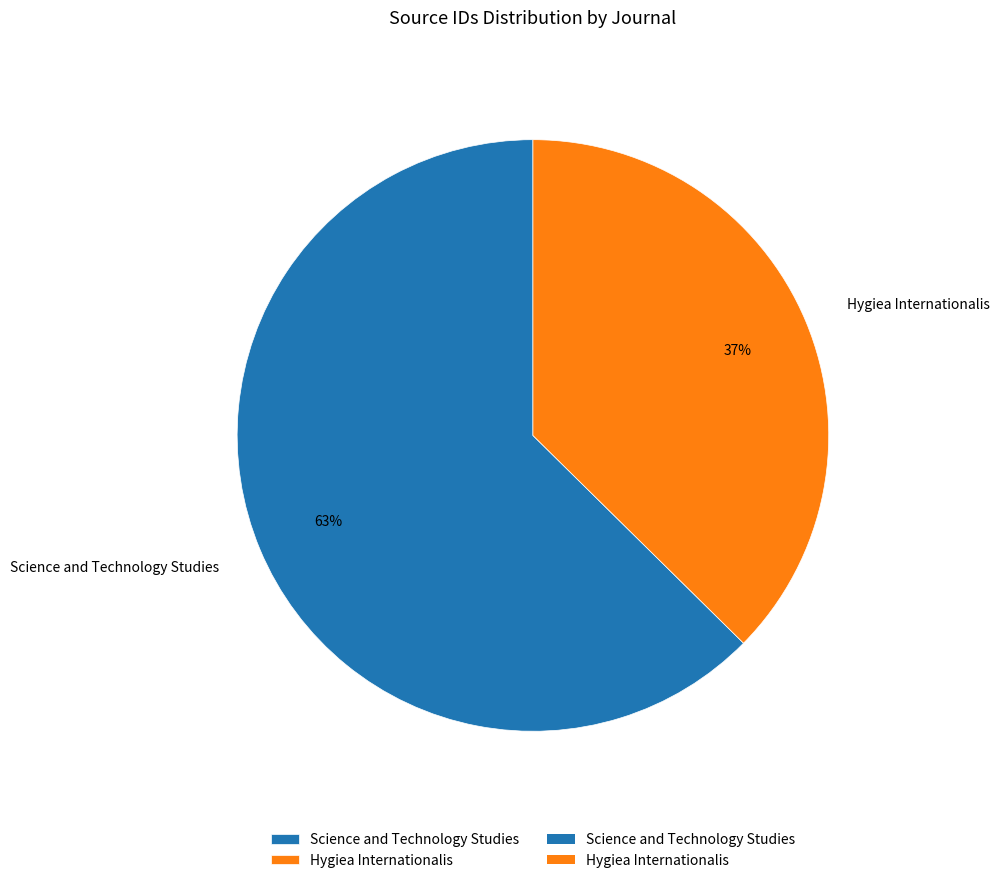

What is the largest slice in the pie chart?

Science and Technology Studies